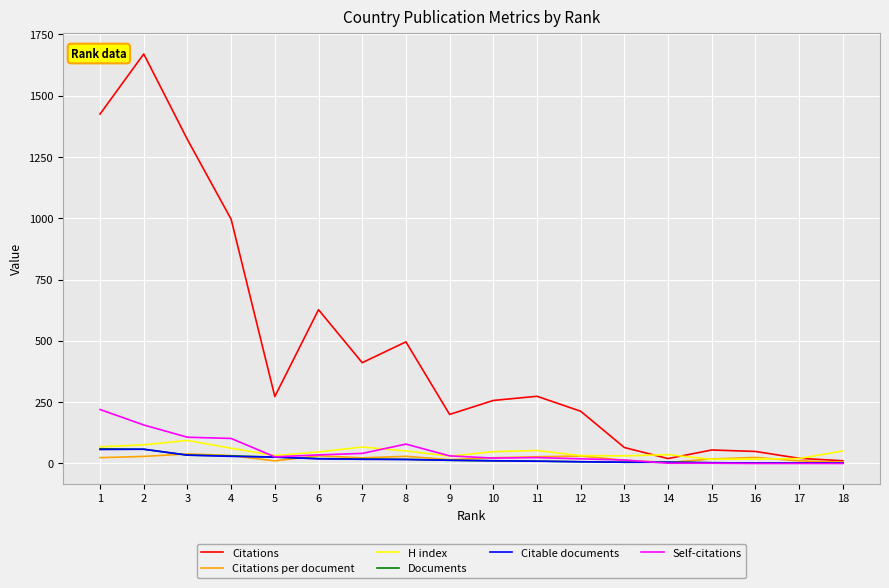

Which series has the widest spread of values?

Citations